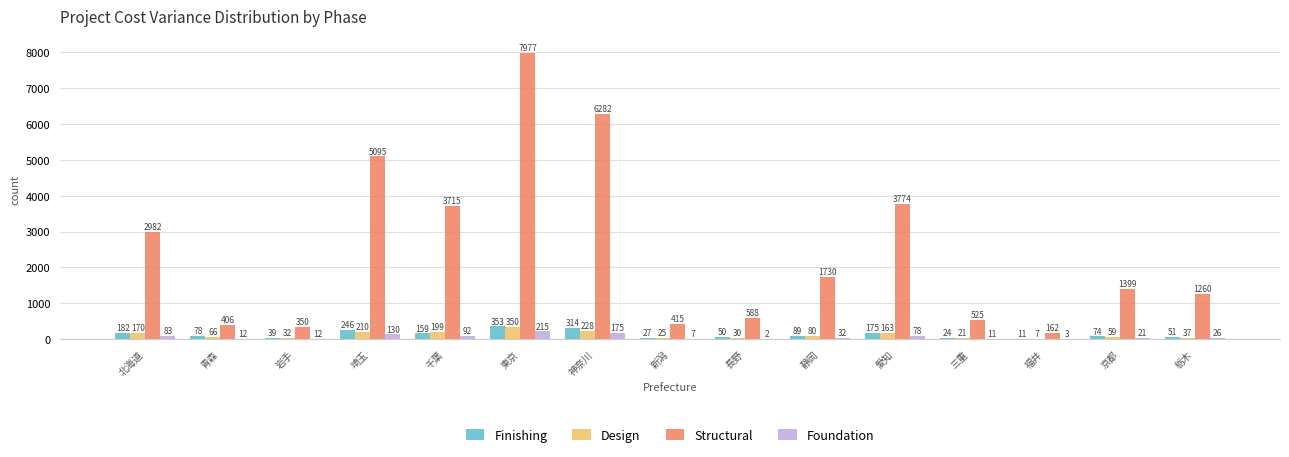

At which category is the sum across all series the highest?

東京